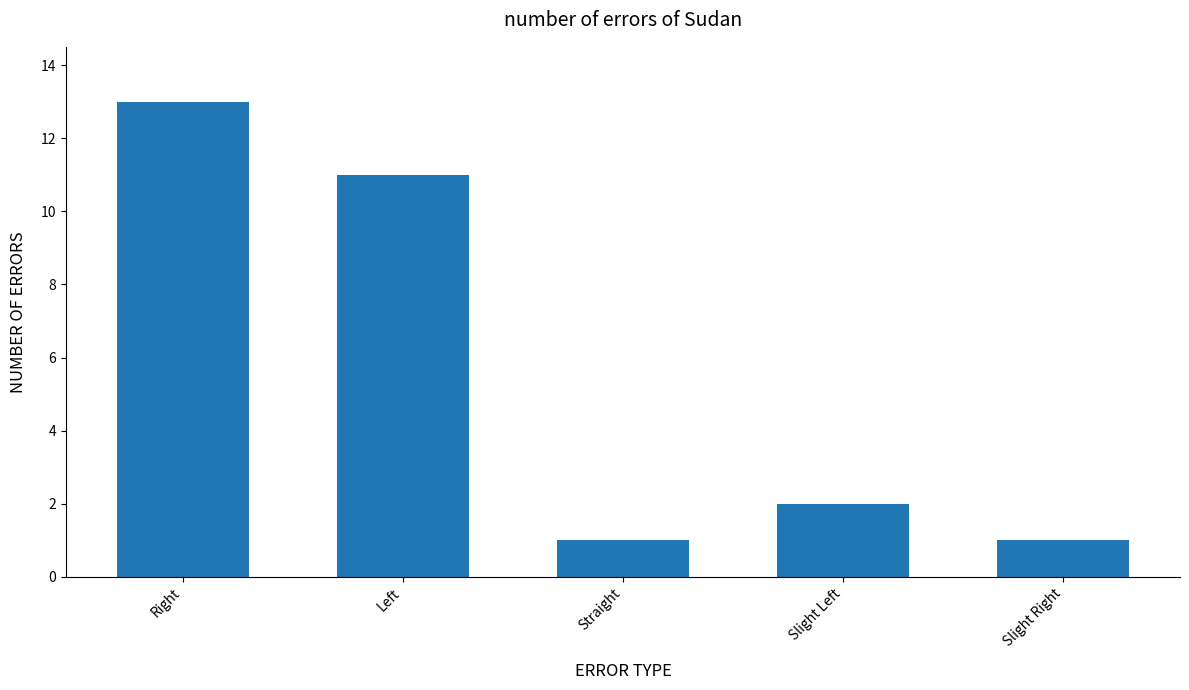

What is the value of the 3rd bar from the left?

1